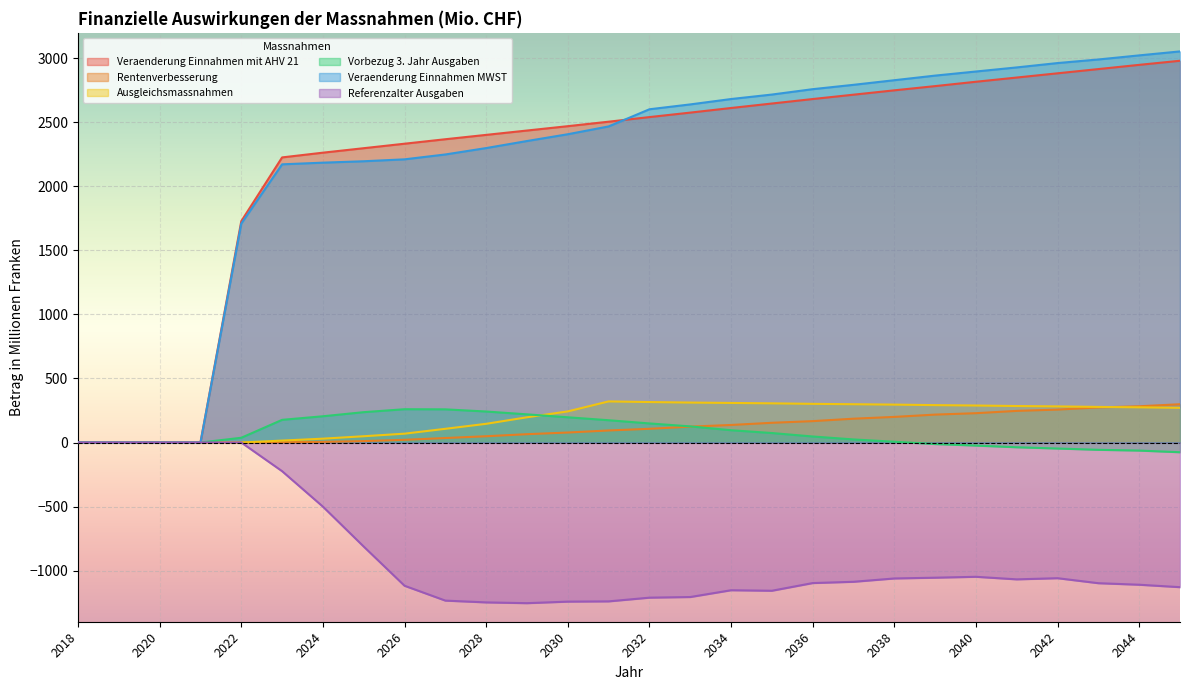

Is the value of Veraenderung Einnahmen mit AHV 21 at 2033 greater than the value of Referenzalter Ausgaben at 2044?

Yes